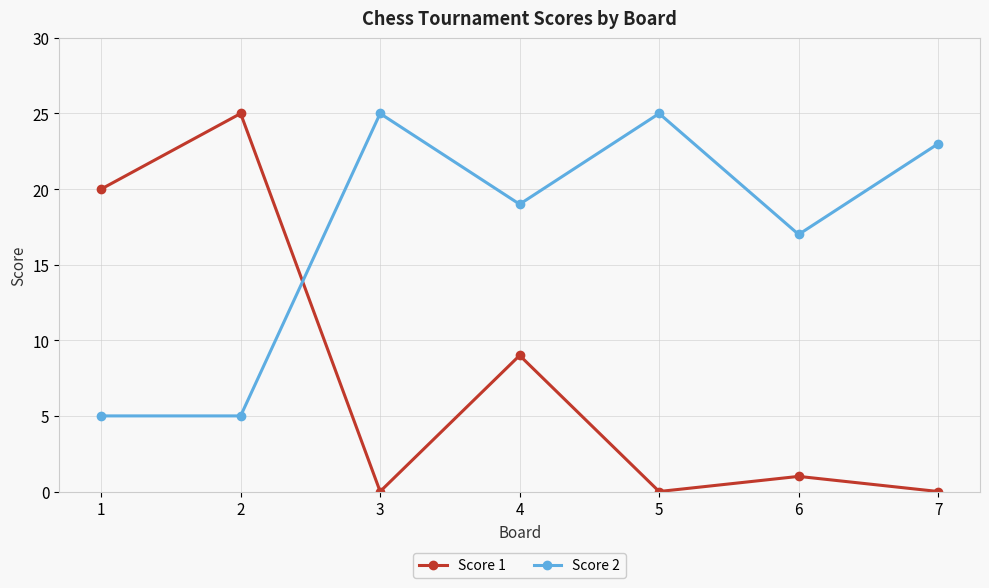

What is the sum of all Score 2 values?

119